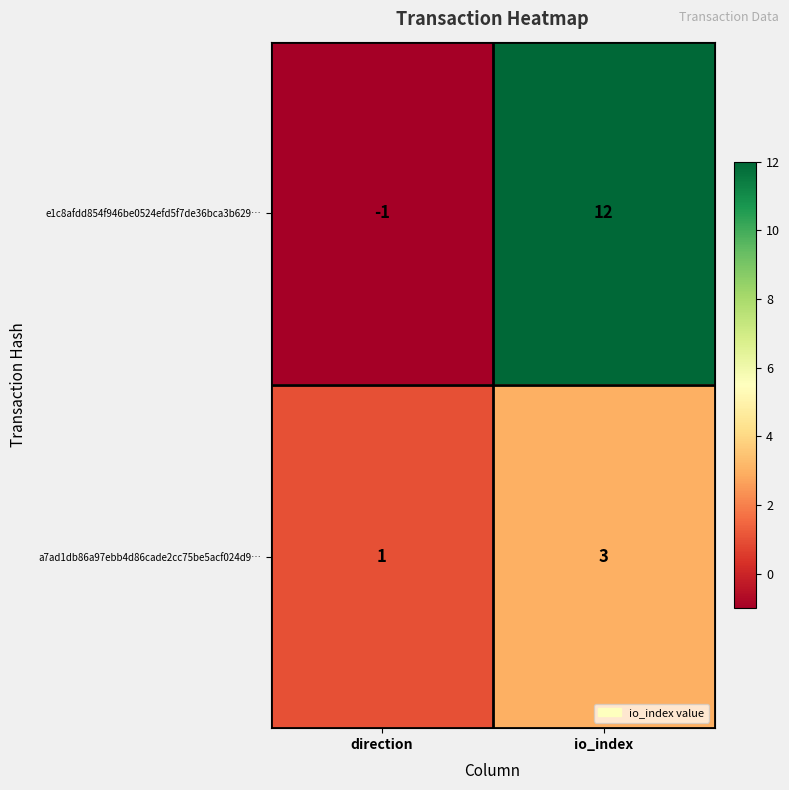

At which label is e1c8afdd854f946be0524efd5f7de36bca3b629… closest to 5?

direction